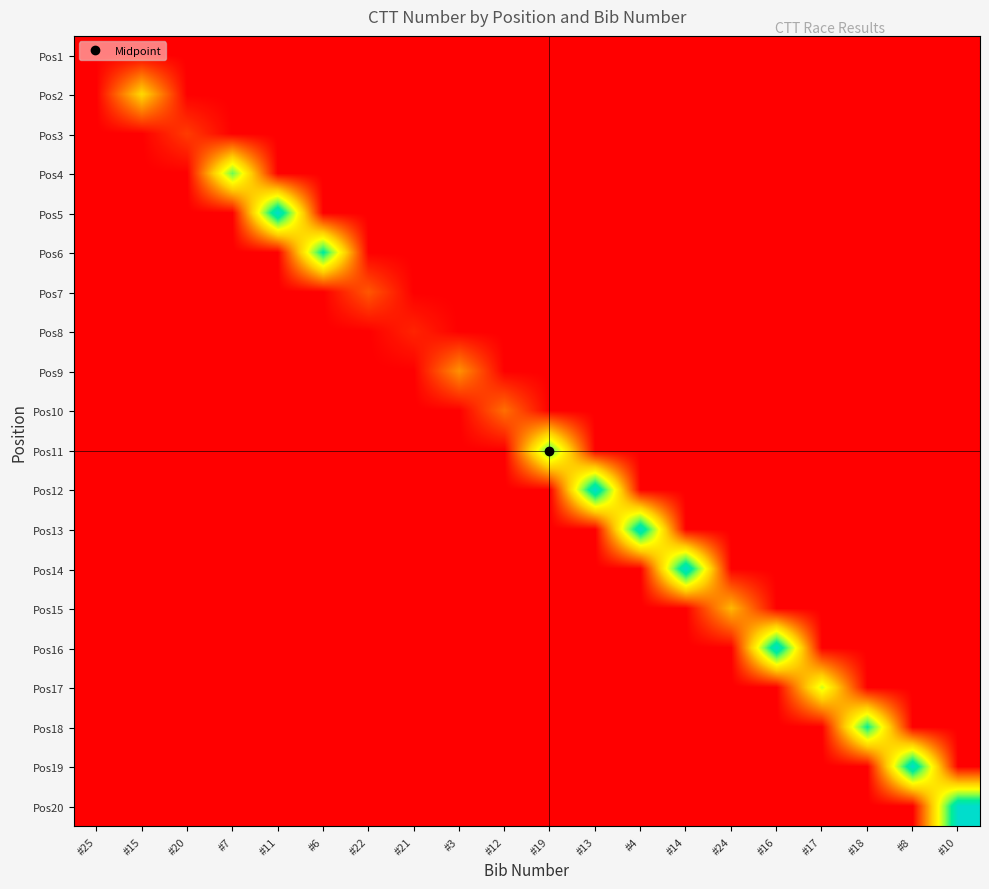

What is the total value across all series at #4?

1.0